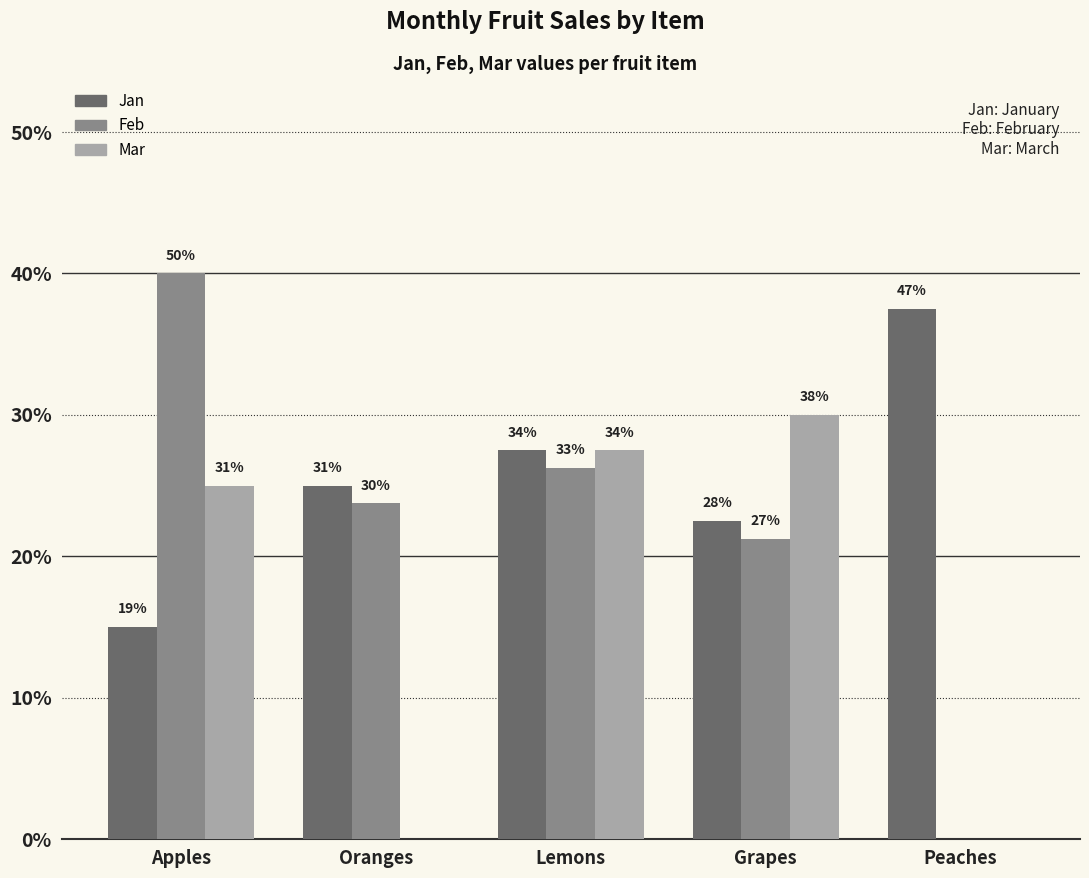

Does the chart contain stacked bars?

No